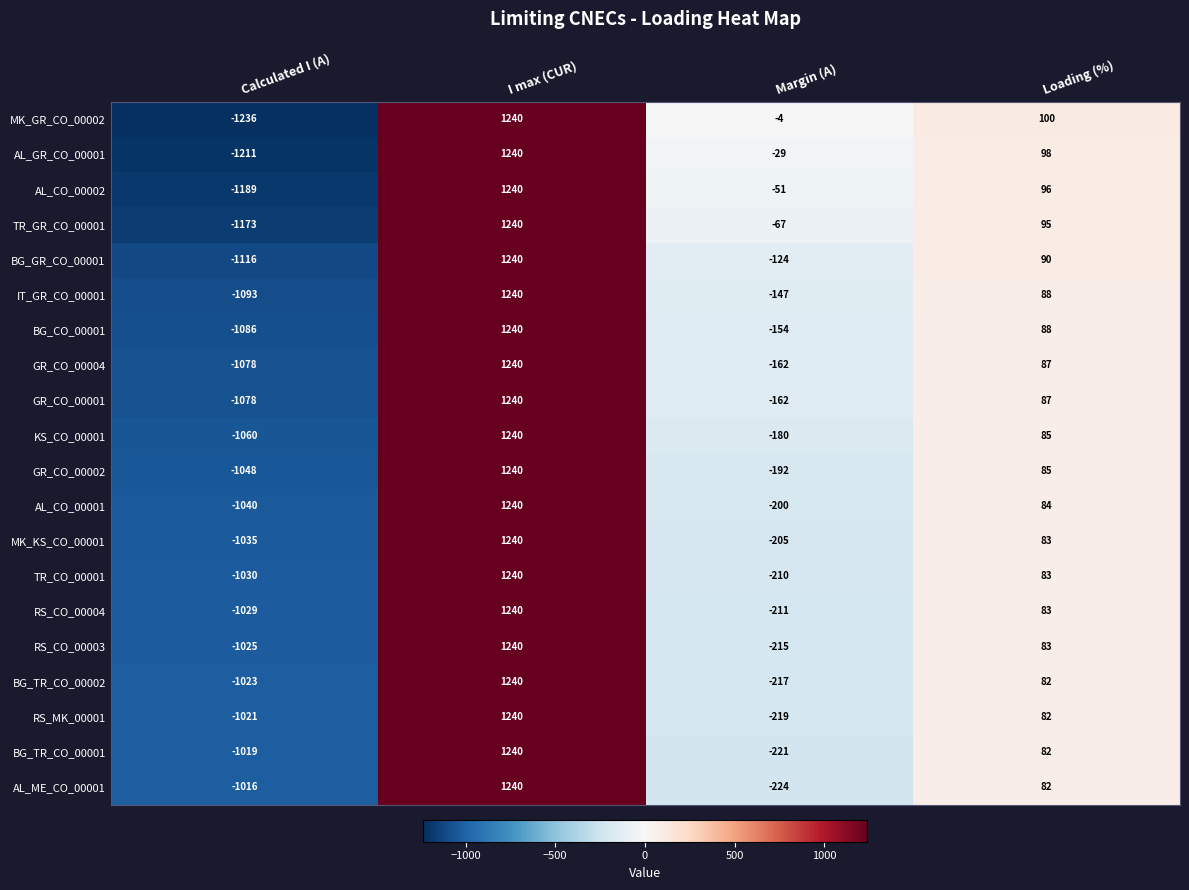

Is the value of AL_GR_CO_00001 at Calculated I (A) greater than the value of GR_CO_00001 at I max (CUR)?

No